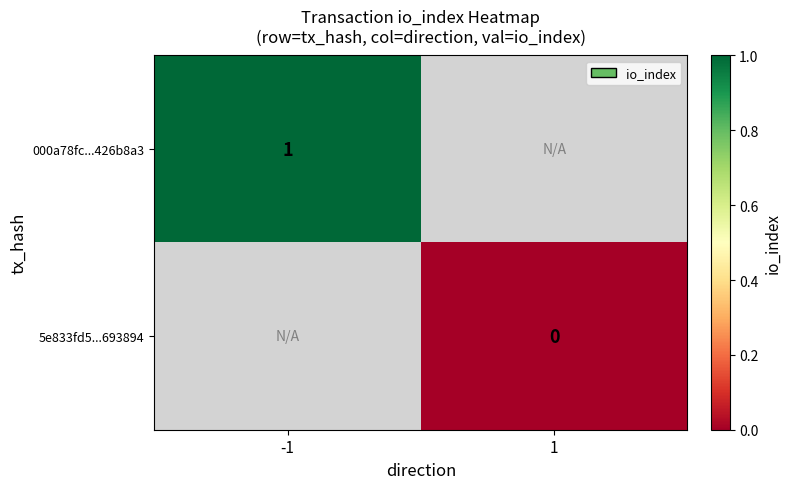

Which has a higher value, 1 or -1?

-1